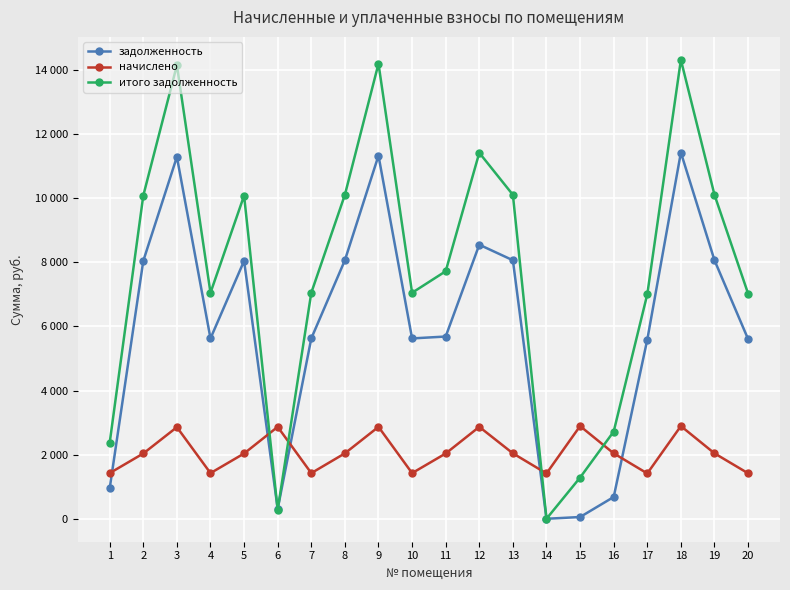

In начислено, how many points are higher than both neighbors (excluding endpoints)?

6